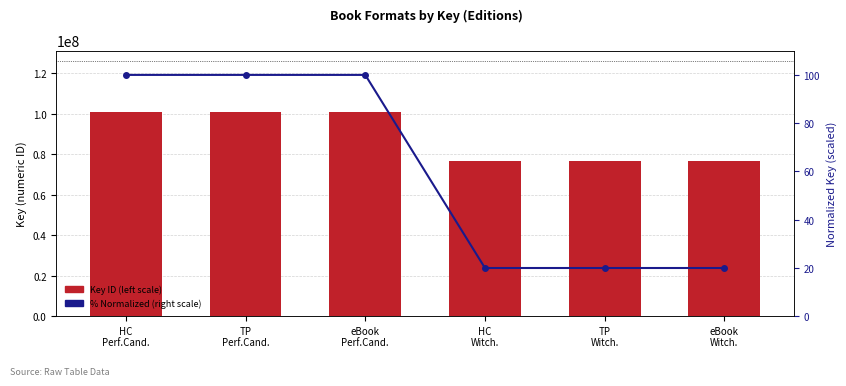

What is the value of the Key (left scale) bar at the 4th from the left?

76625007.0